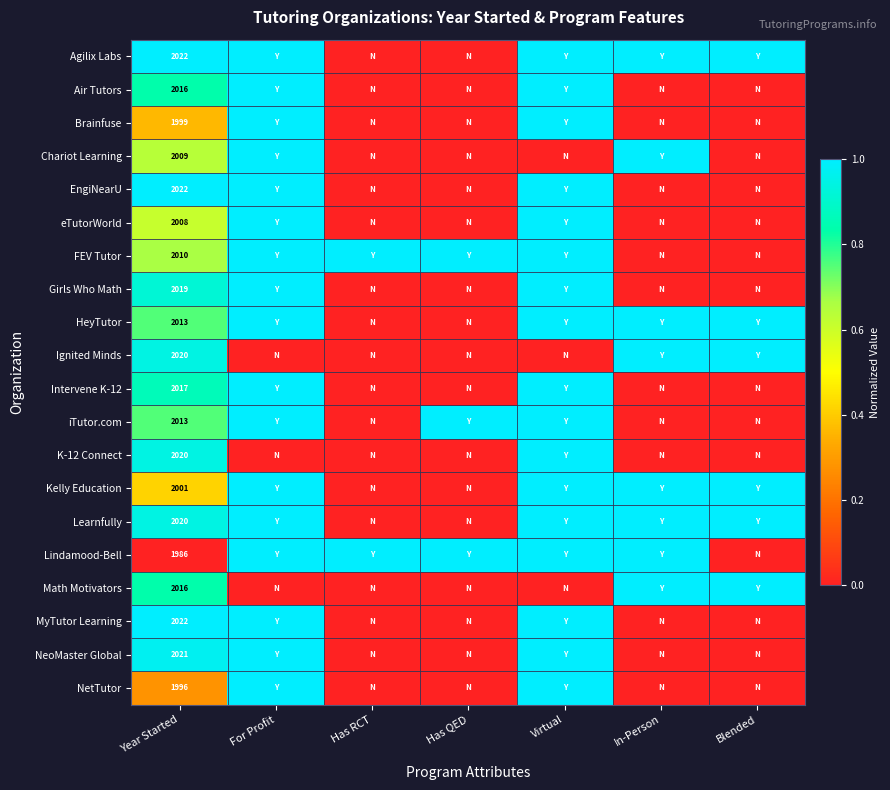

Is it true that Kelly Education equals 3420 at Year Started?

False